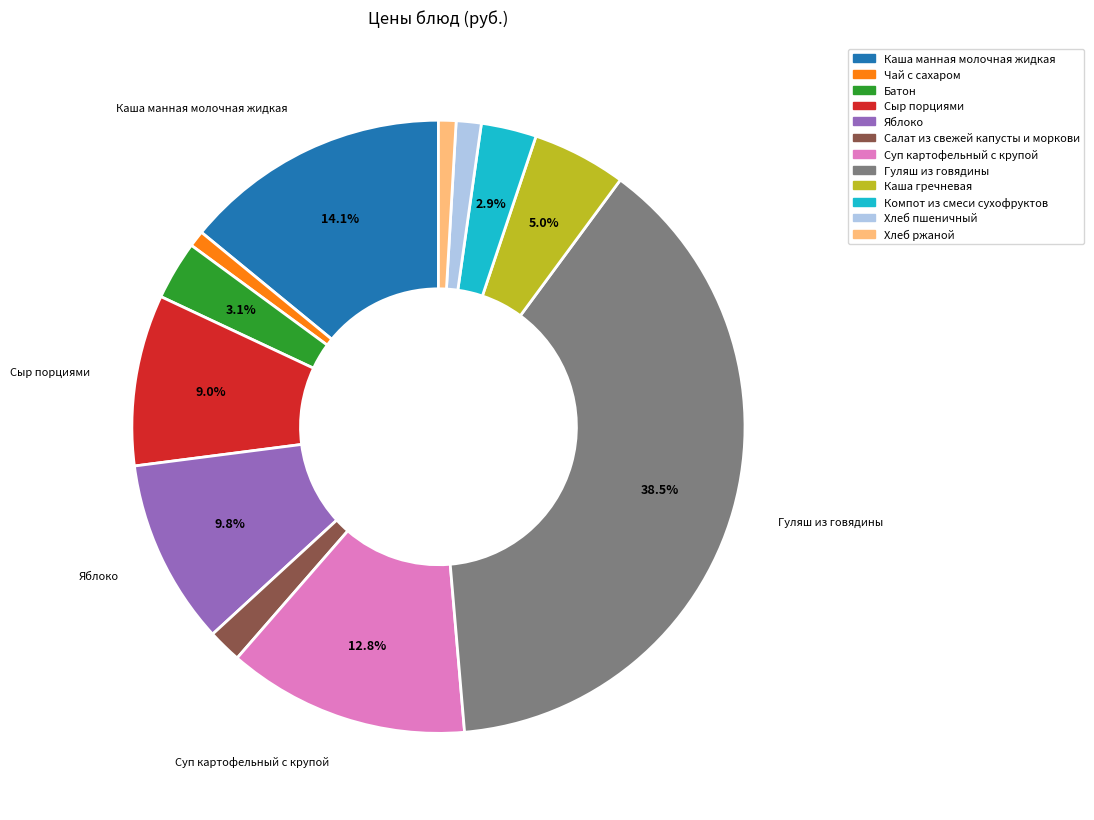

How many segments does this pie chart have?

12